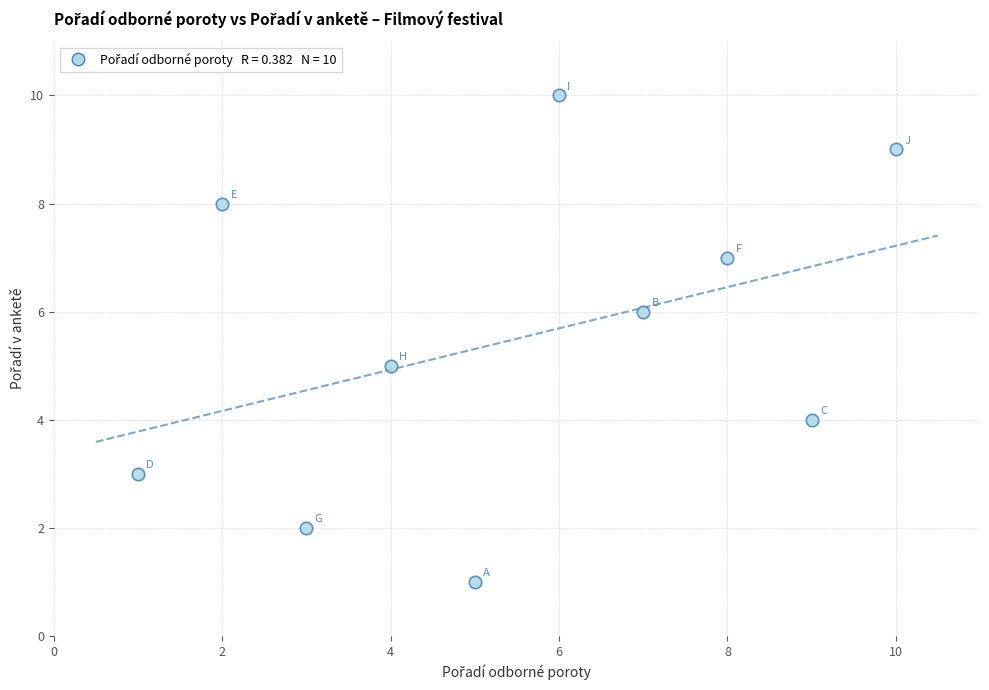

What is the average Y value?

6